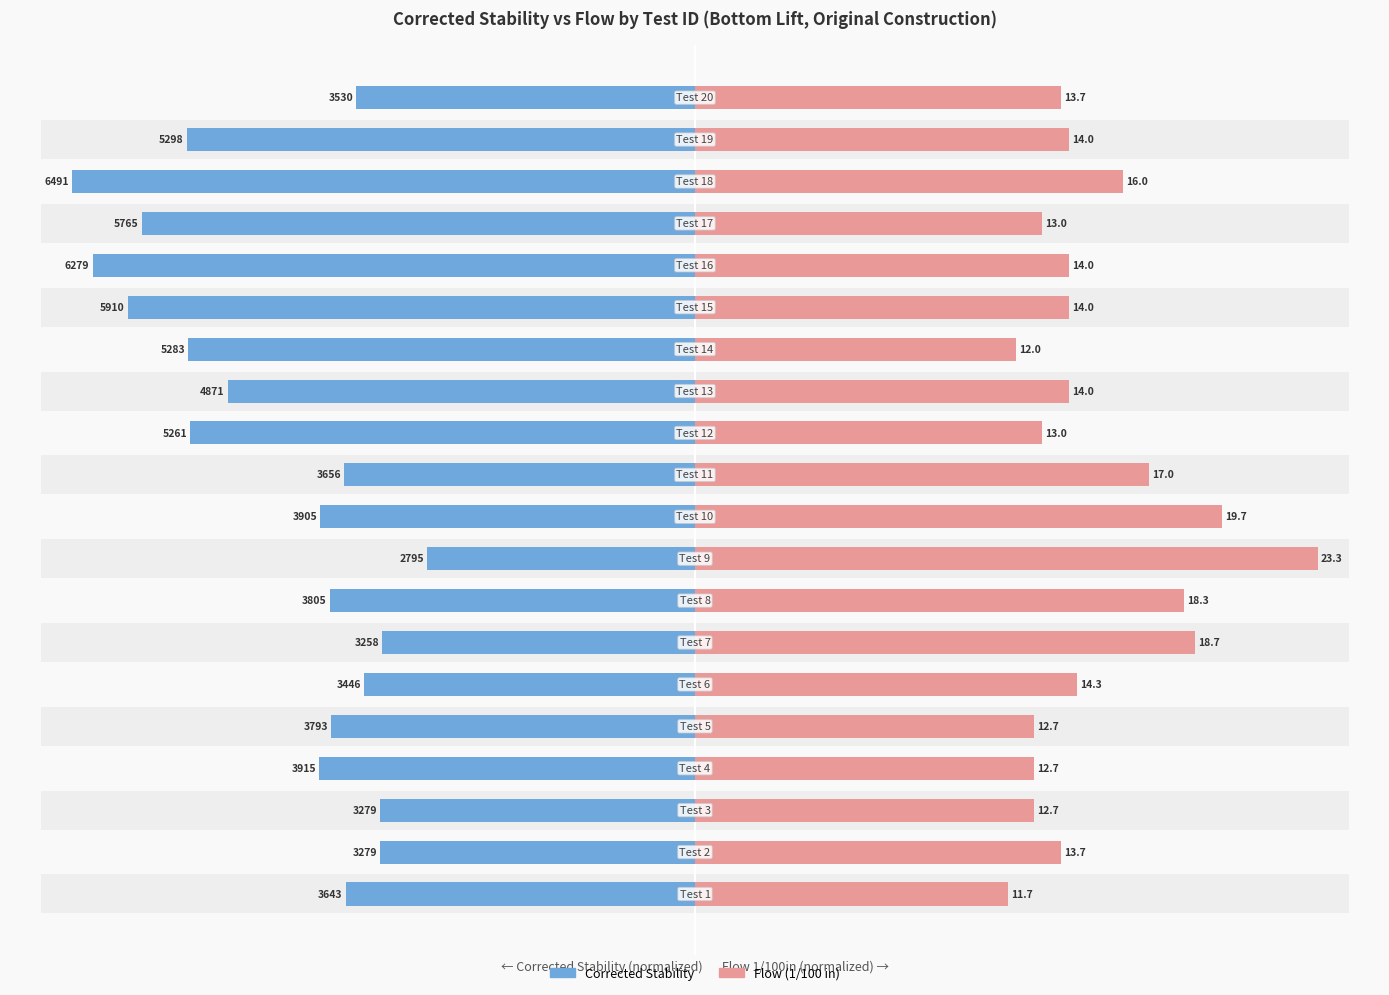

Reading left to right, what are all the values shown in this chart?

Corrected Stability: 0=56.1	1=50.5	2=50.5	3=60.3	4=58.4	5=53.1	6=50.2	7=58.6	8=43.1	9=60.2	10=56.3	11=81.1	12=75.0	13=81.4	14=91.0	15=96.7	16=88.8	17=100.0	18=81.6	19=54.4
Flow (1/100 in): 0=50.2	1=58.8	2=54.5	3=54.5	4=54.5	5=61.4	6=80.3	7=78.5	8=100.0	9=84.5	10=73.0	11=55.8	12=60.1	13=51.5	14=60.1	15=60.1	16=55.8	17=68.7	18=60.1	19=58.8